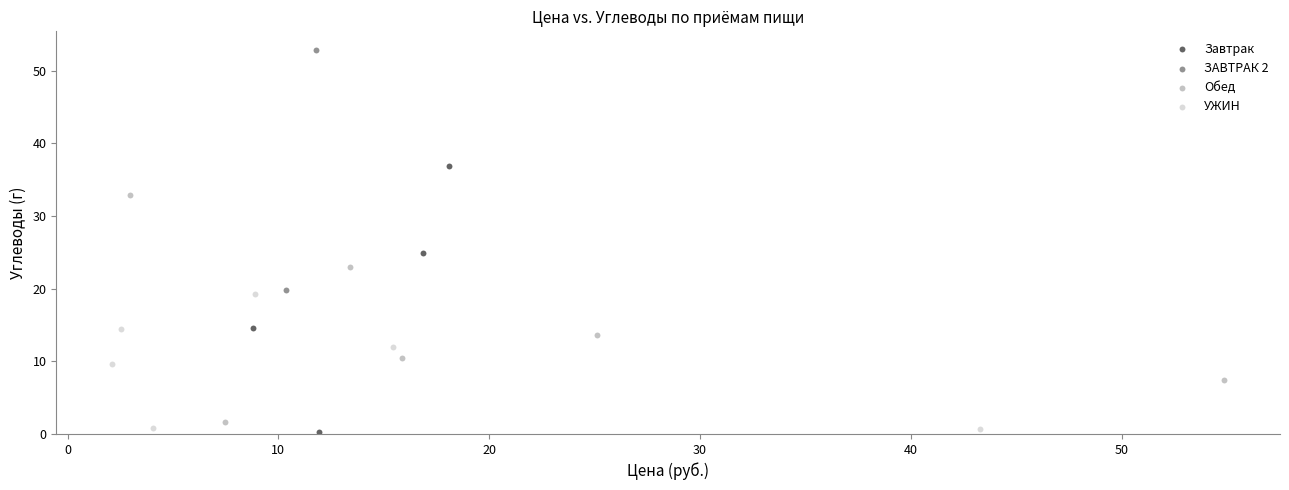

What are all the series names shown in the legend?

Завтрак, ЗАВТРАК 2, Обед, УЖИН